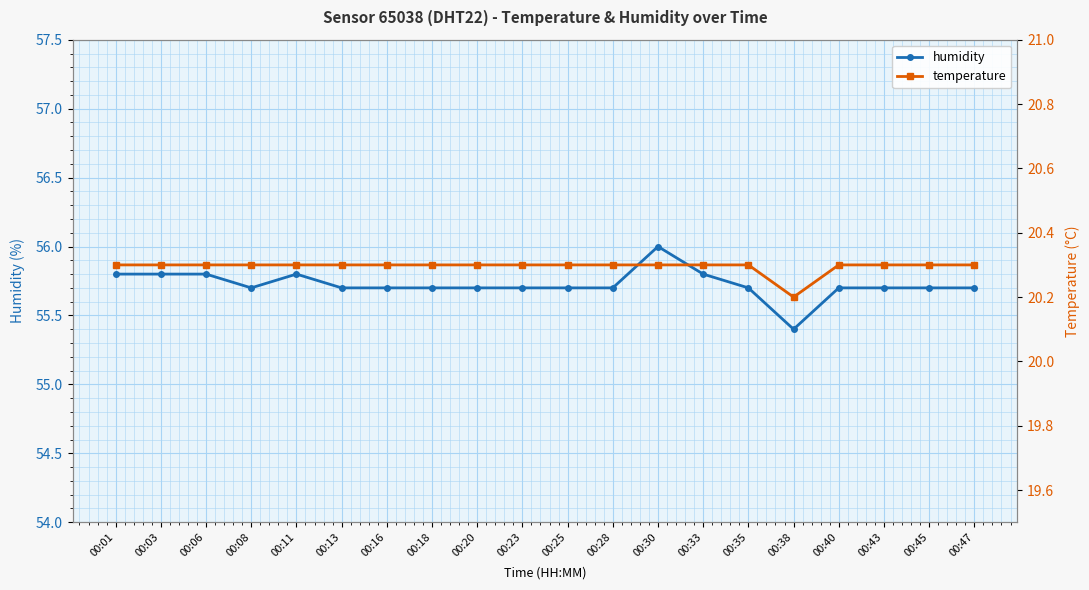

Rank the series by their average value, from lowest to highest.

temperature, humidity